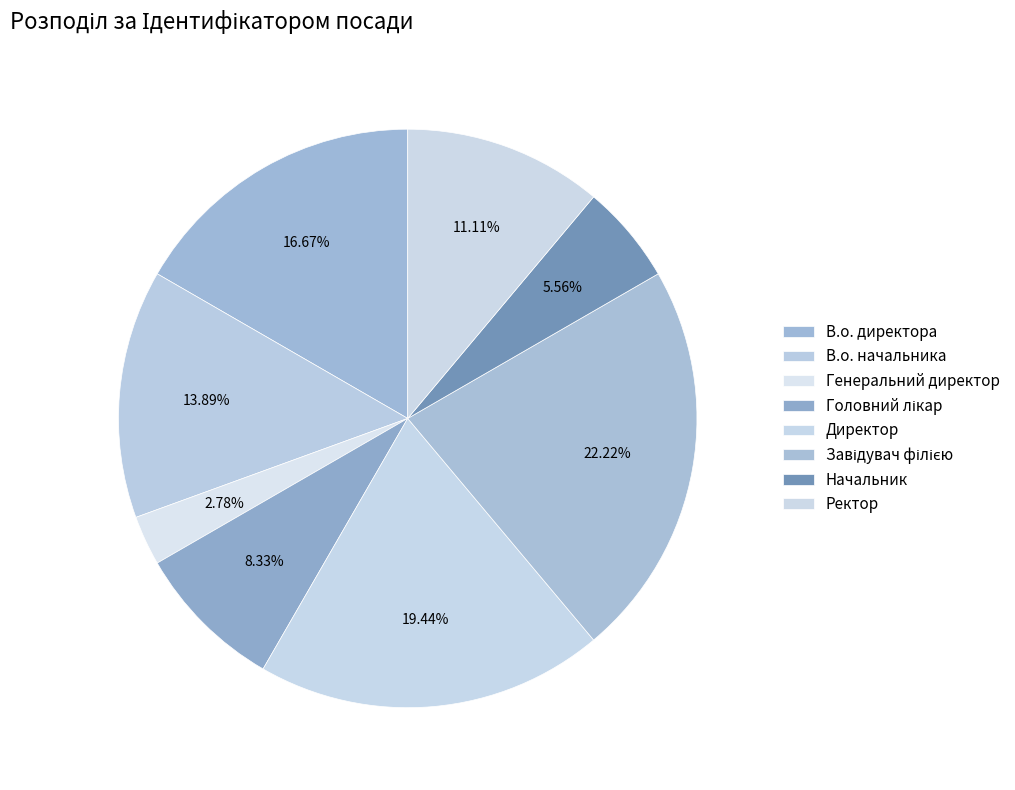

Rank the categories by value from lowest to highest.

Генеральний директор, Начальник, Головний лікар, Ректор, В.о. начальника, В.о. директора, Директор, Завідувач філією